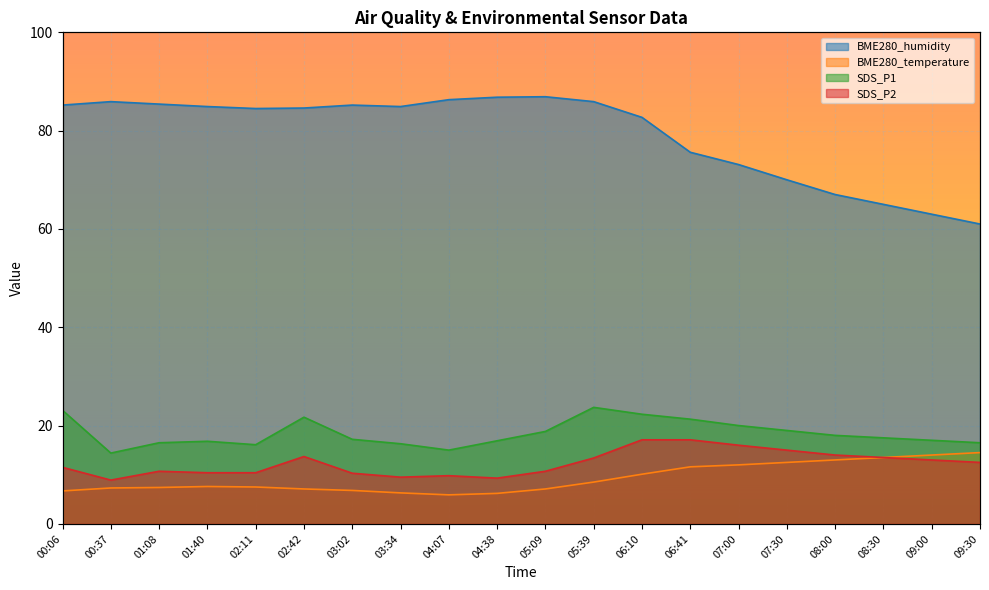

Between 07:00 and 08:00, which series saw the biggest shift?

BME280_humidity